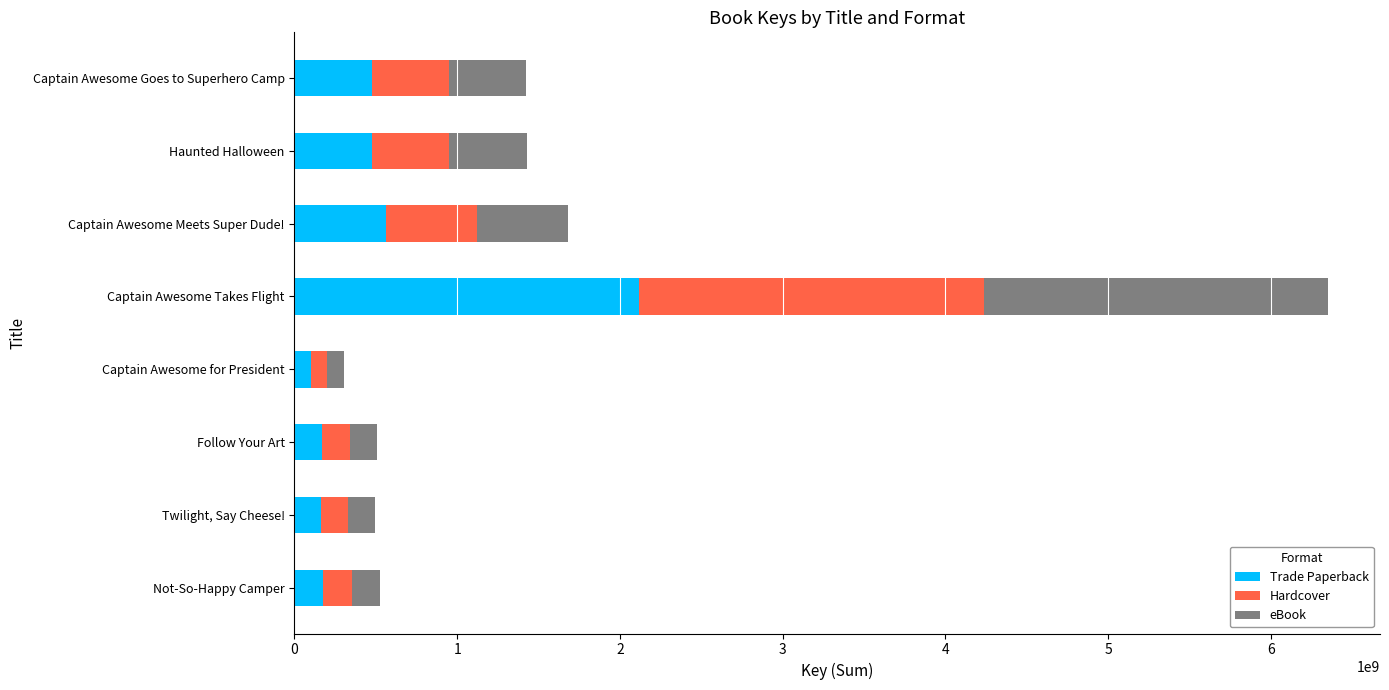

What is the difference between the Trade Paperback values at Captain Awesome Meets Super Dude! and Not-So-Happy Camper?

384581878